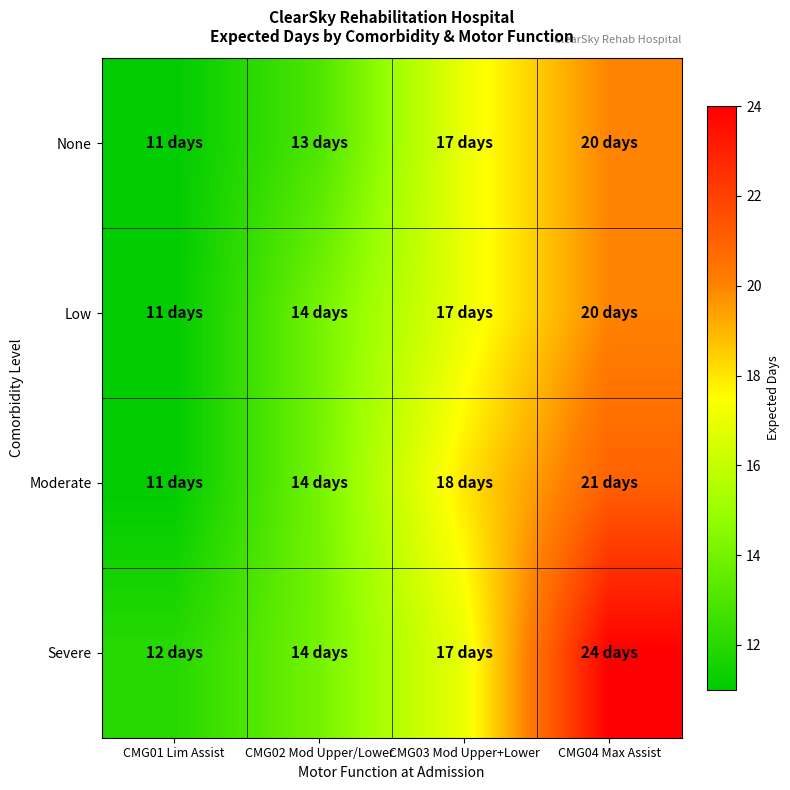

Which label corresponds to the largest value in the chart?

CMG04 Max Assist